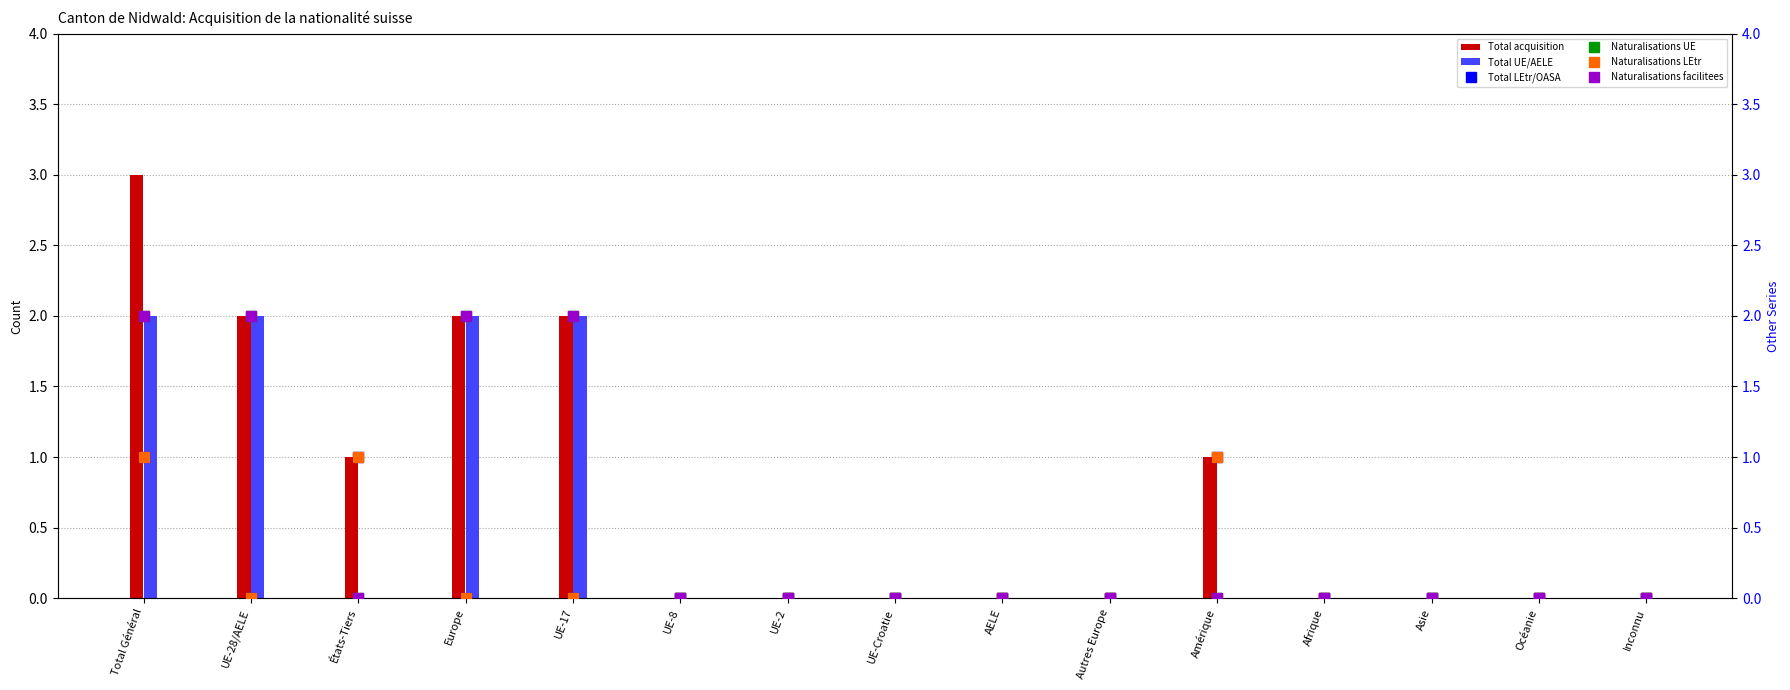

The Naturalisations UE series shows 1 at UE-17. True or false?

False